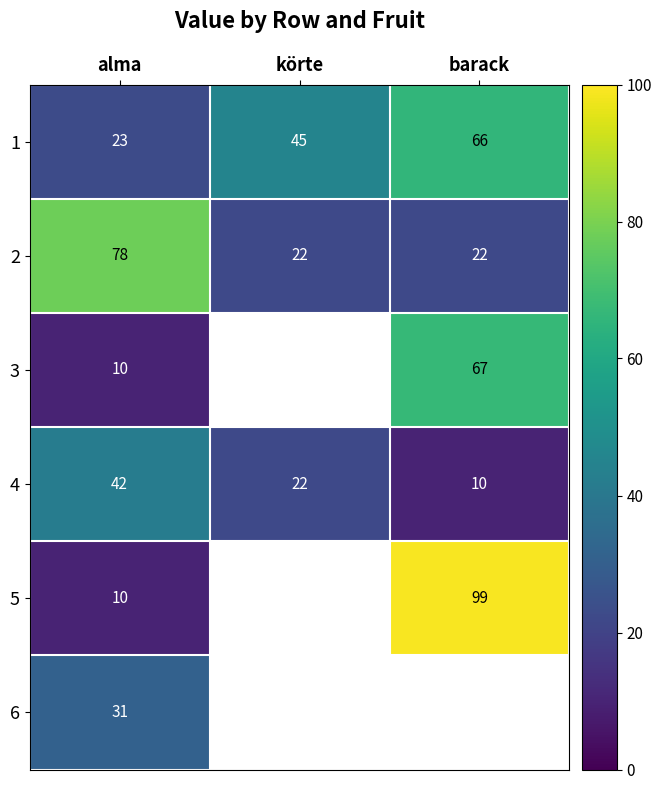

The value of 2 at barack is 12. True or false?

False